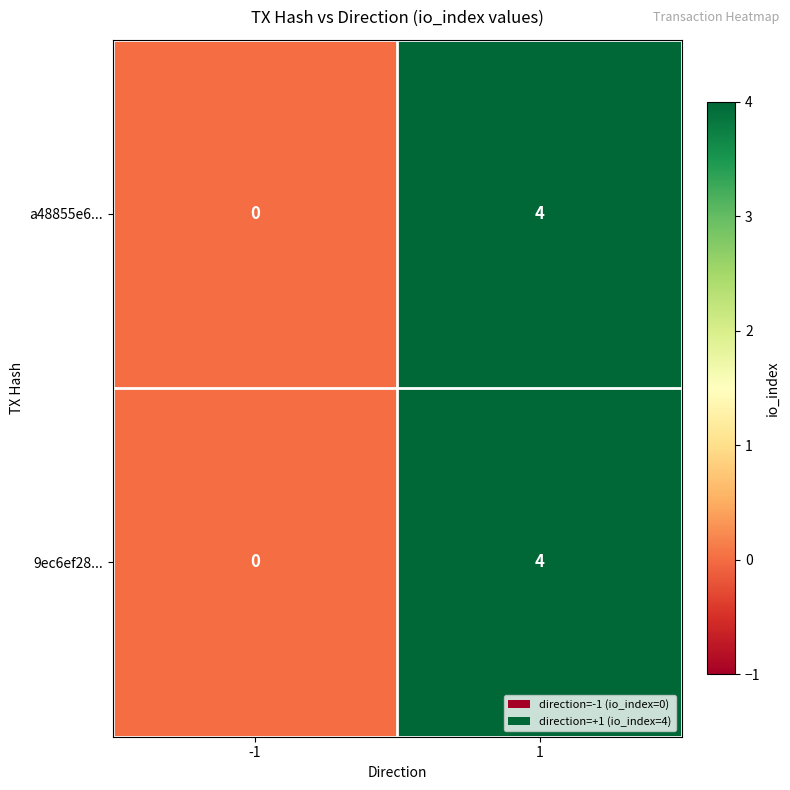

What is the difference between the 9ec6ef28... values at -1 and 1?

4